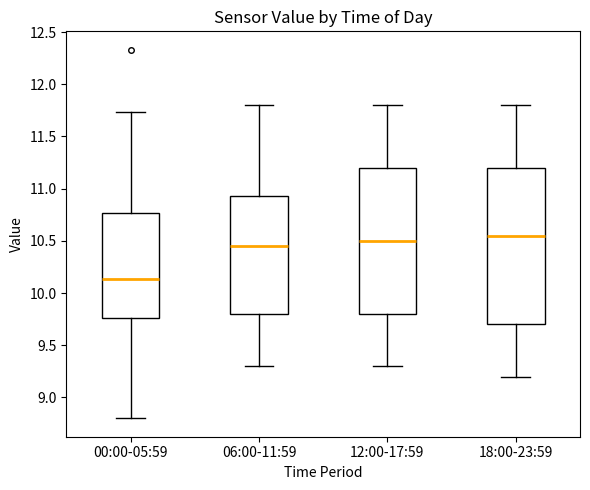

Which box is the tallest, from its lower edge to its upper edge?

18:00-23:59